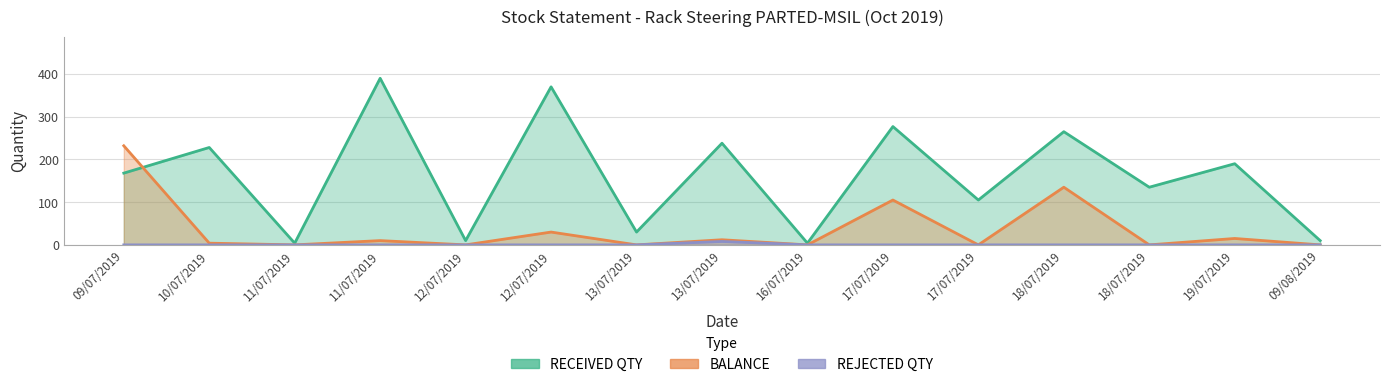

Where does the RECEIVED QTY series first go above 168?

10/07/2019